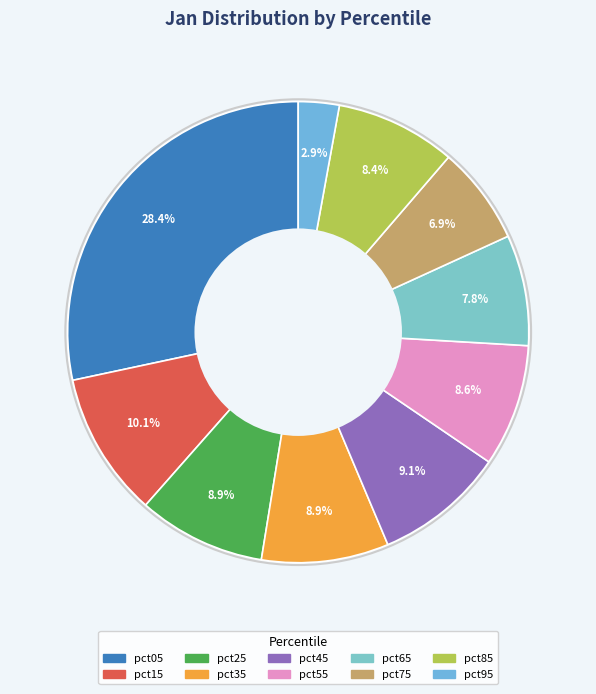

To the nearest percent, what is the difference between the largest and smallest slice percentages?

25%